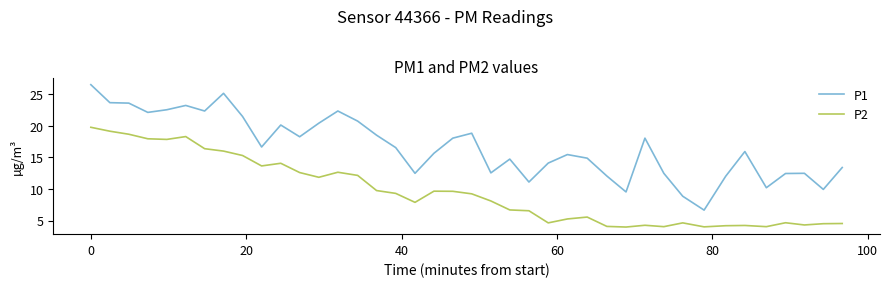

Which series has the largest total across all categories?

P1